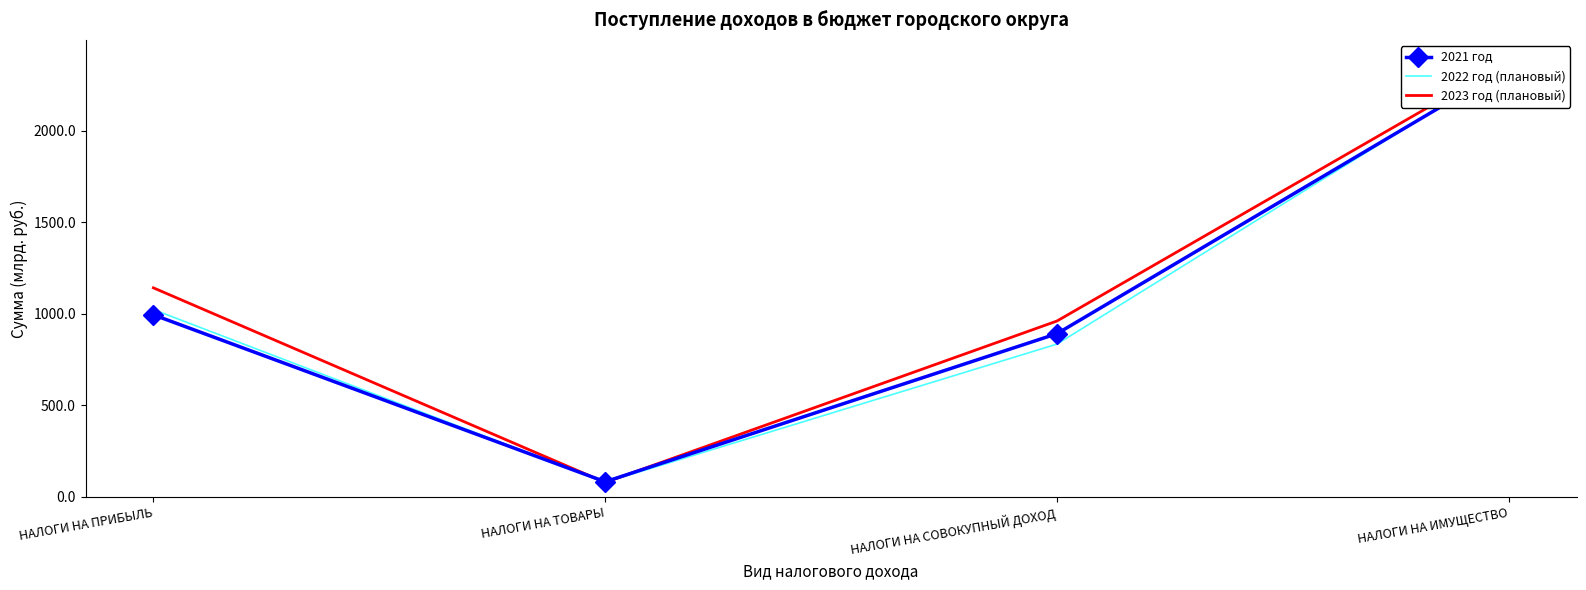

How many values in the 2021 год series exceed 994?

2